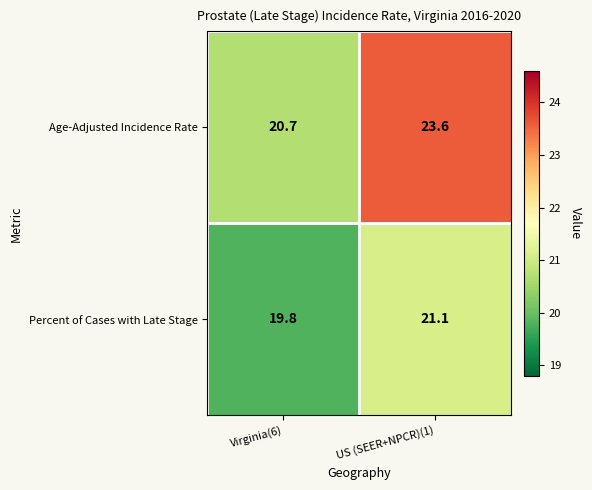

Is it true that Age-Adjusted Incidence Rate equals 23.6 at US (SEER+NPCR)(1)?

True